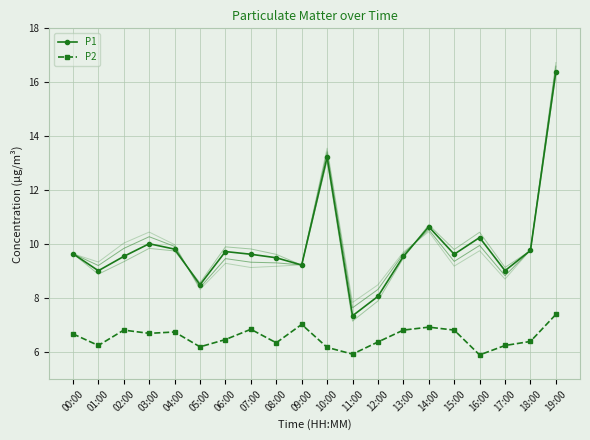

The value of P1 at 07:00 is 9.6. True or false?

True